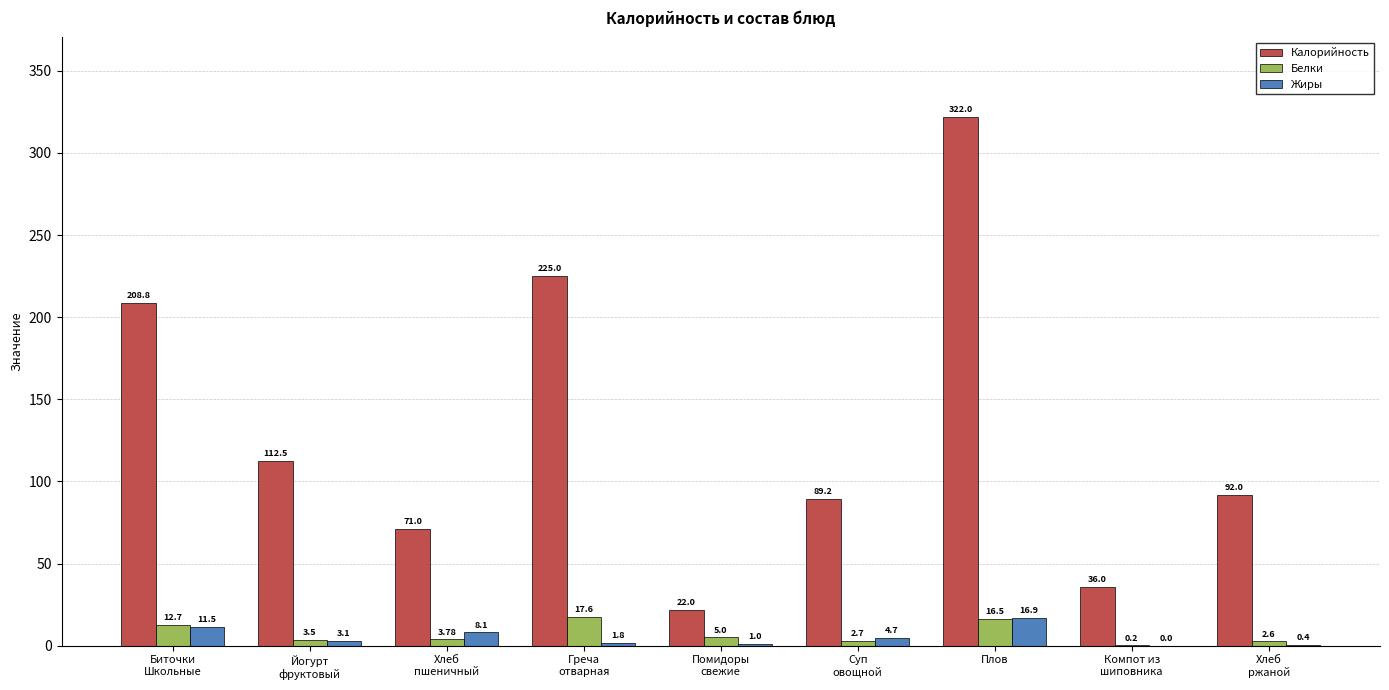

What is the total value across all series at Компот из
шиповника?

36.2